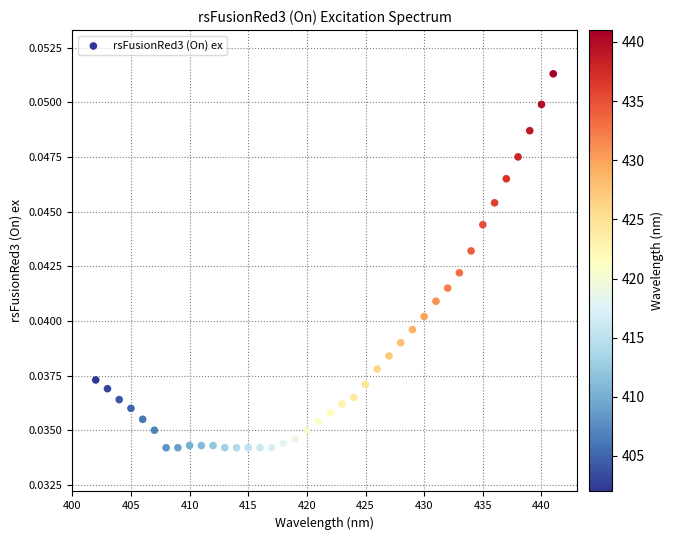

What is the range of X values (max minus min)?

39.0